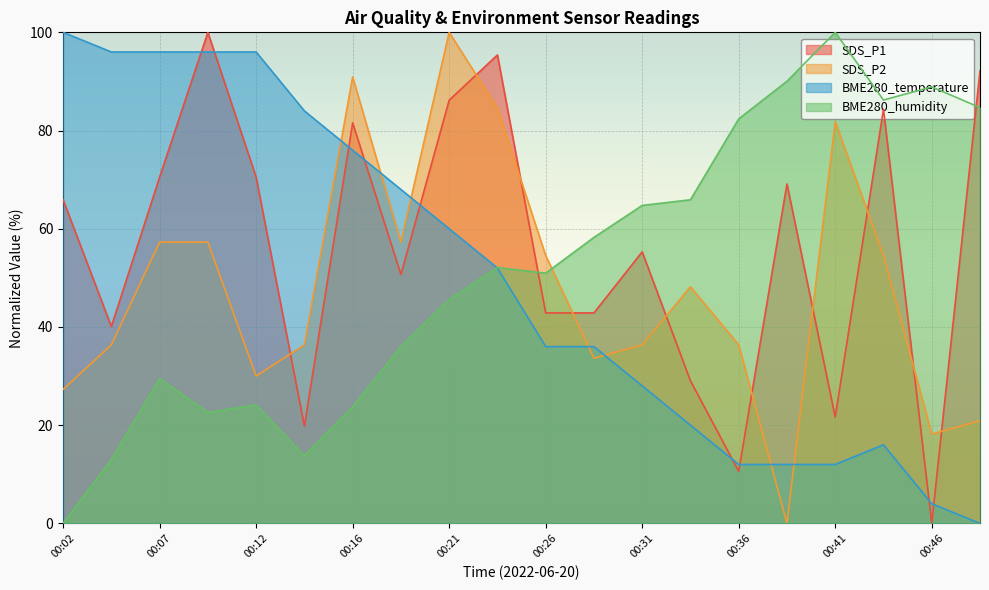

How many lines are shown in the chart?

4